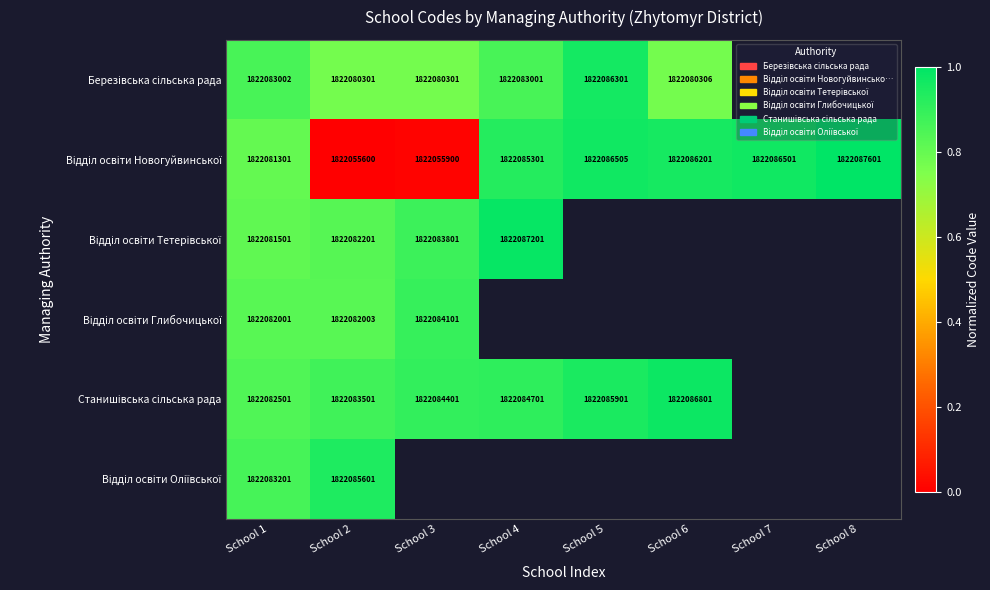

At how many categories does at least one series exceed 0?

8